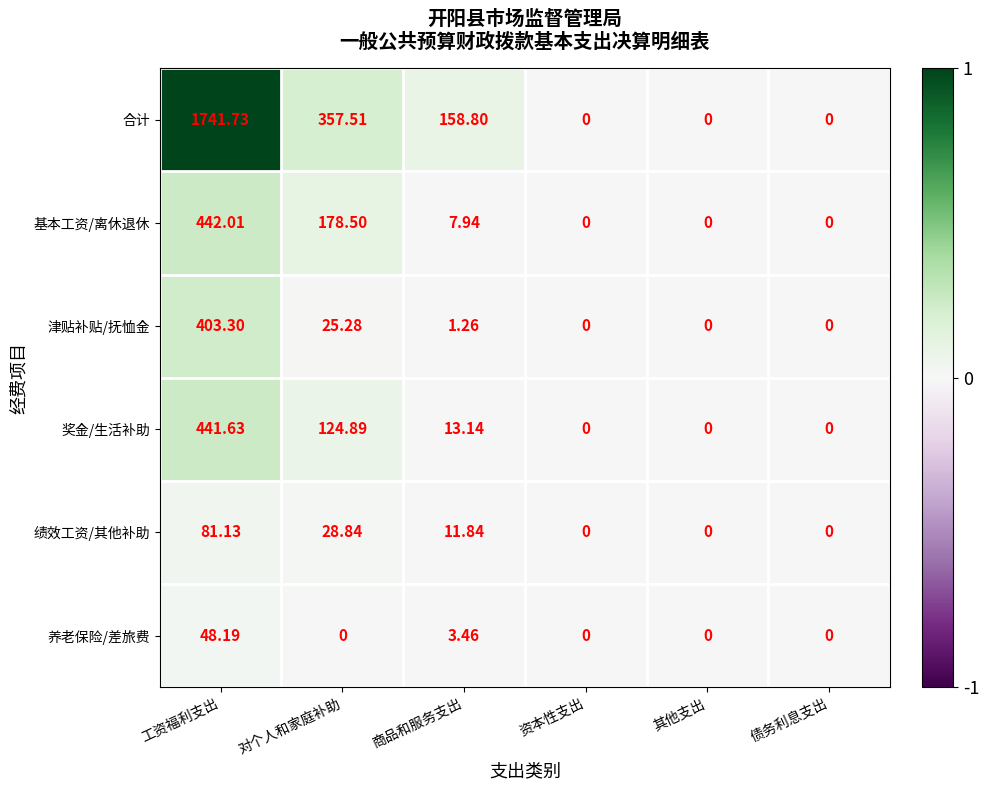

List the series in order of their peak value, highest first.

合计, 基本工资/离休退休, 奖金/生活补助, 津贴补贴/抚恤金, 绩效工资/其他补助, 养老保险/差旅费